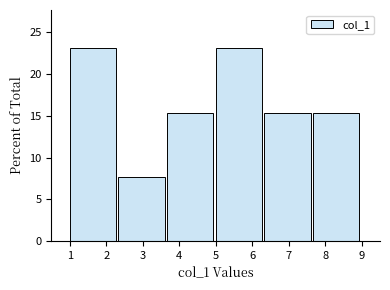

Reading left to right, transcribe this chart: for each bar, give the range it covers on the x-axis and its height. Neither the bar edges nor the heights are printed on the chart, so give them approximately, as read against the axes.

1.0 to 2.3: 23.0
2.3 to 3.7: 7.5
3.7 to 5.0: 15.5
5.0 to 6.3: 23.0
6.3 to 7.7: 15.5
7.7 to 9.0: 15.5